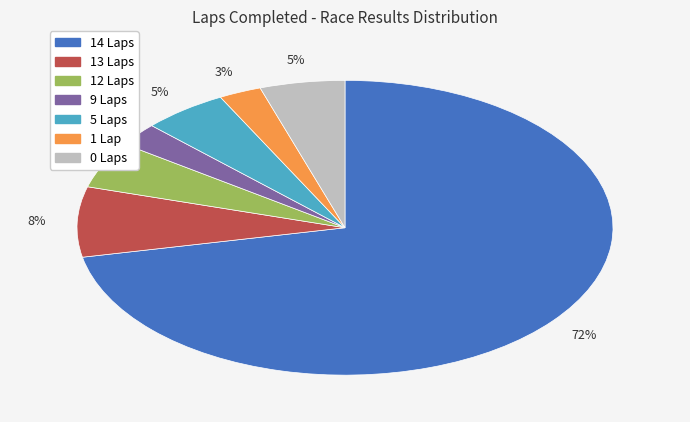

Is there any slice that represents more than half of the pie?

Yes